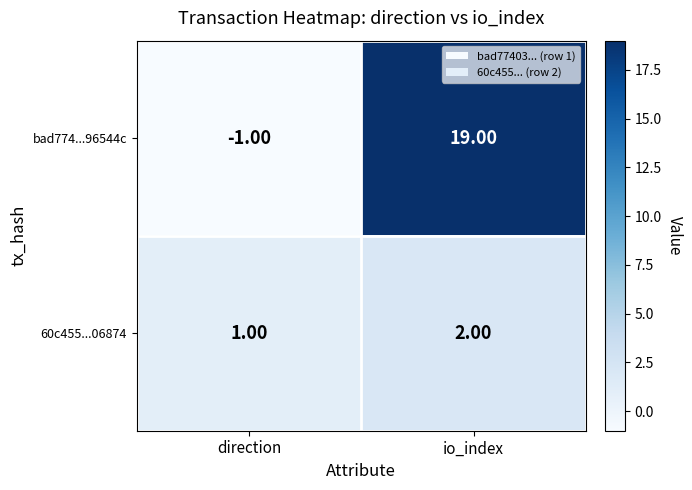

Where is bad774...96544c nearest to the value 9?

direction